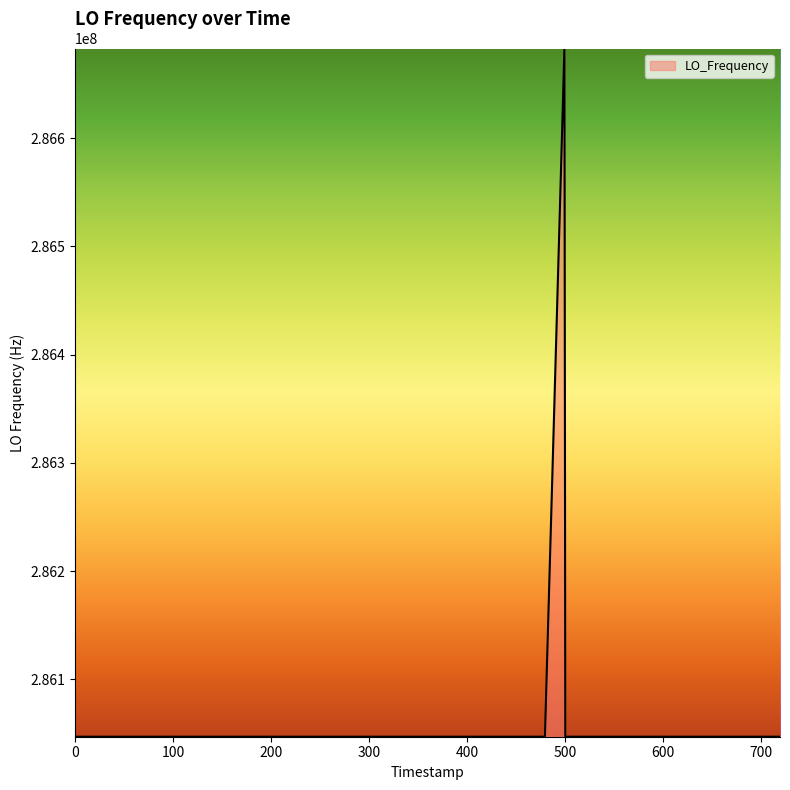

What is the difference between the maximum and minimum values?

635710.1